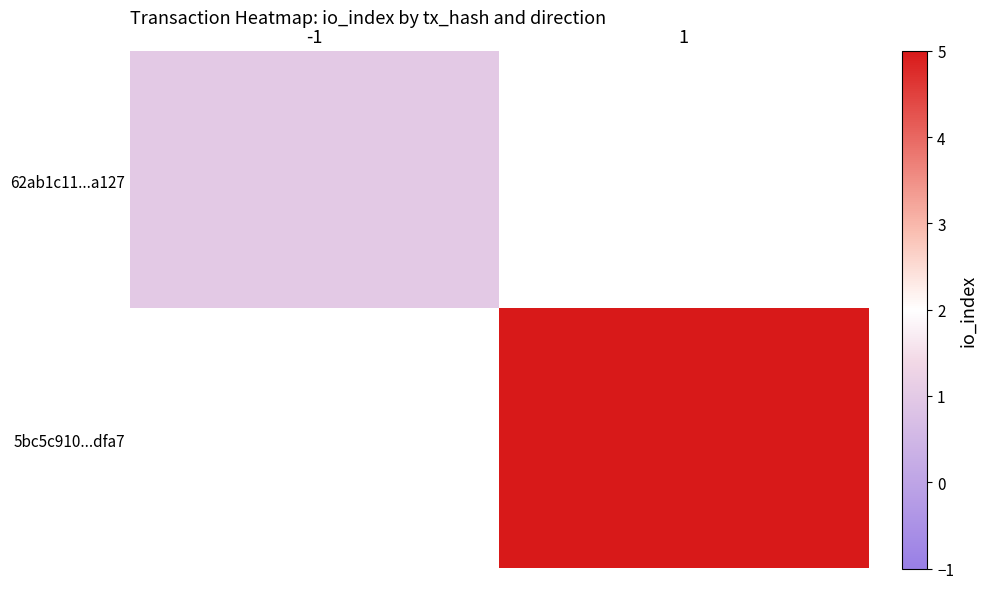

At how many categories does at least one series exceed 3?

1